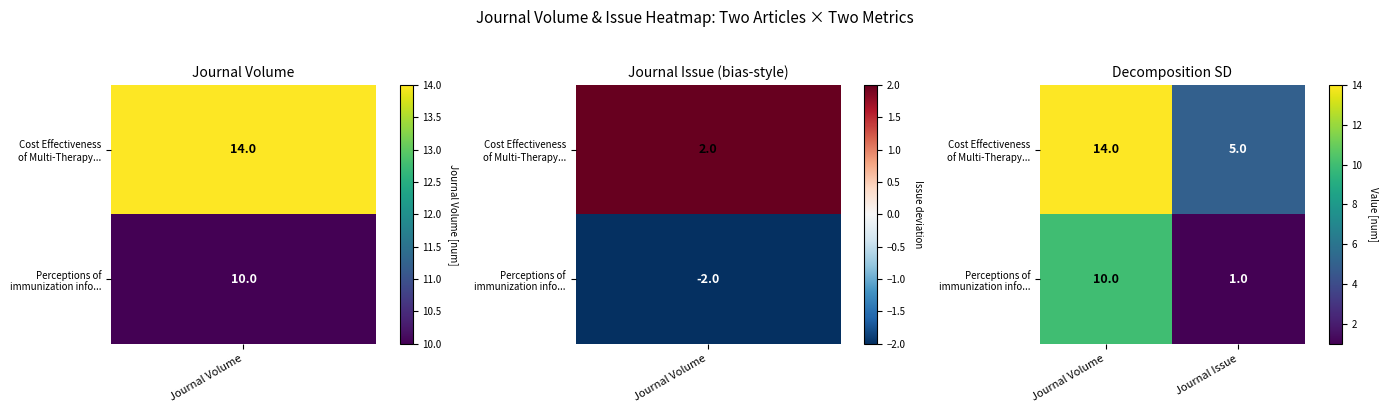

What is the total value across all series at Journal Volume?

24